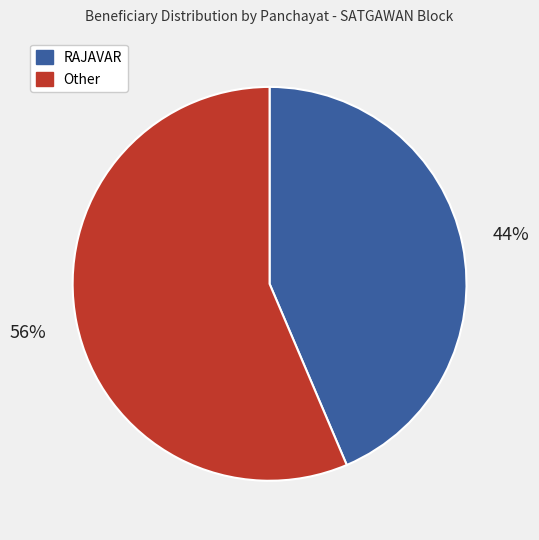

Do RAJAVAR and Other together represent more than half of the pie?

Yes